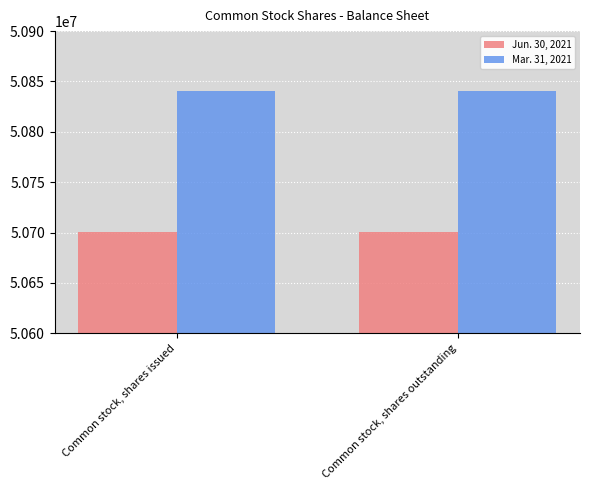

What is the highest value of the Mar. 31, 2021 series?

50840147